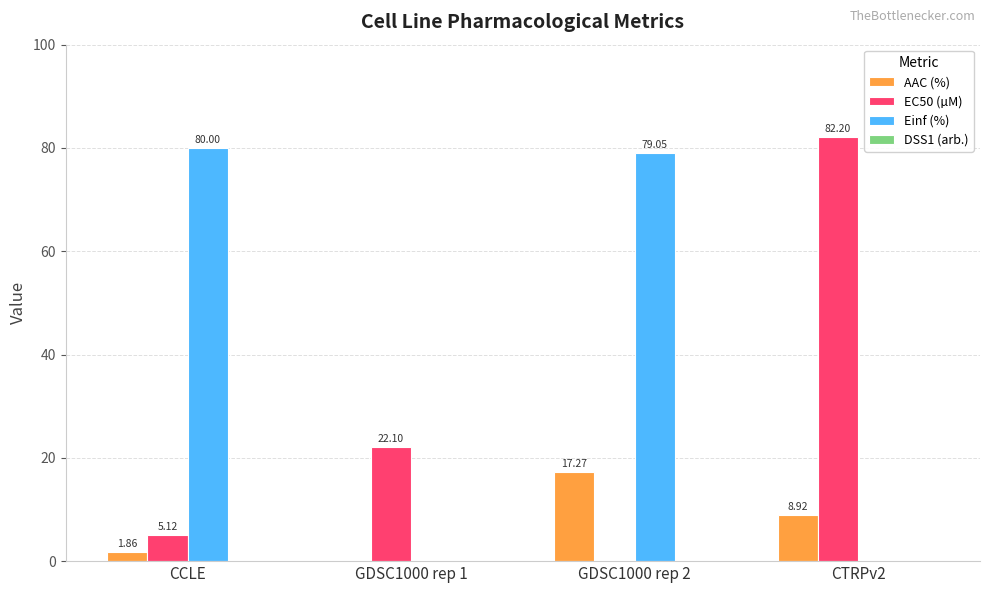

Between GDSC1000 rep 1 and GDSC1000 rep 2, which series saw the biggest shift?

Einf (%)